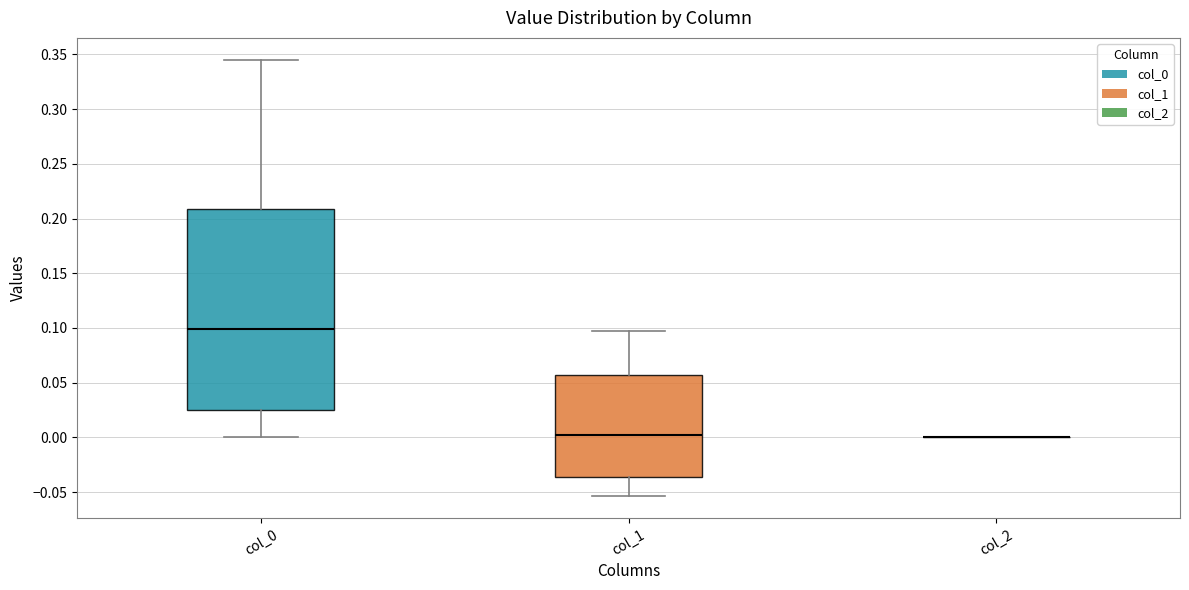

Which box is the tallest, from its lower edge to its upper edge?

col_0